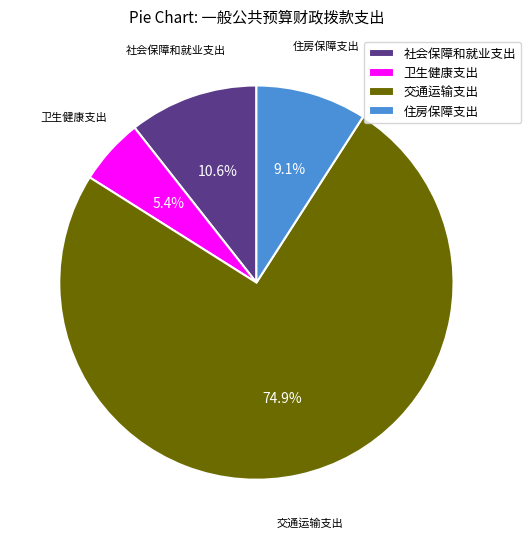

To the nearest percent, what percentage of the pie is 住房保障支出?

9%